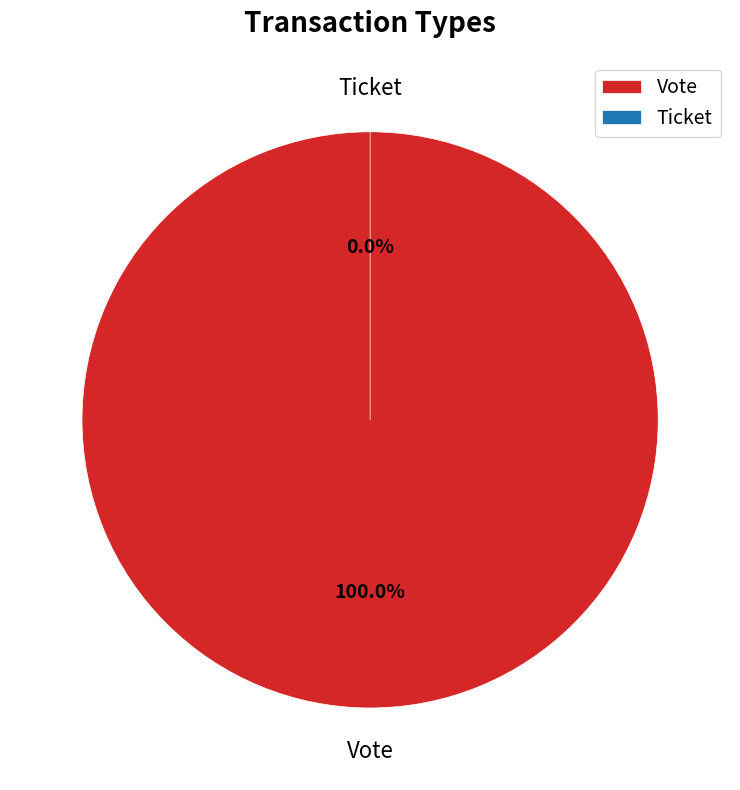

Which slice is the largest?

Vote